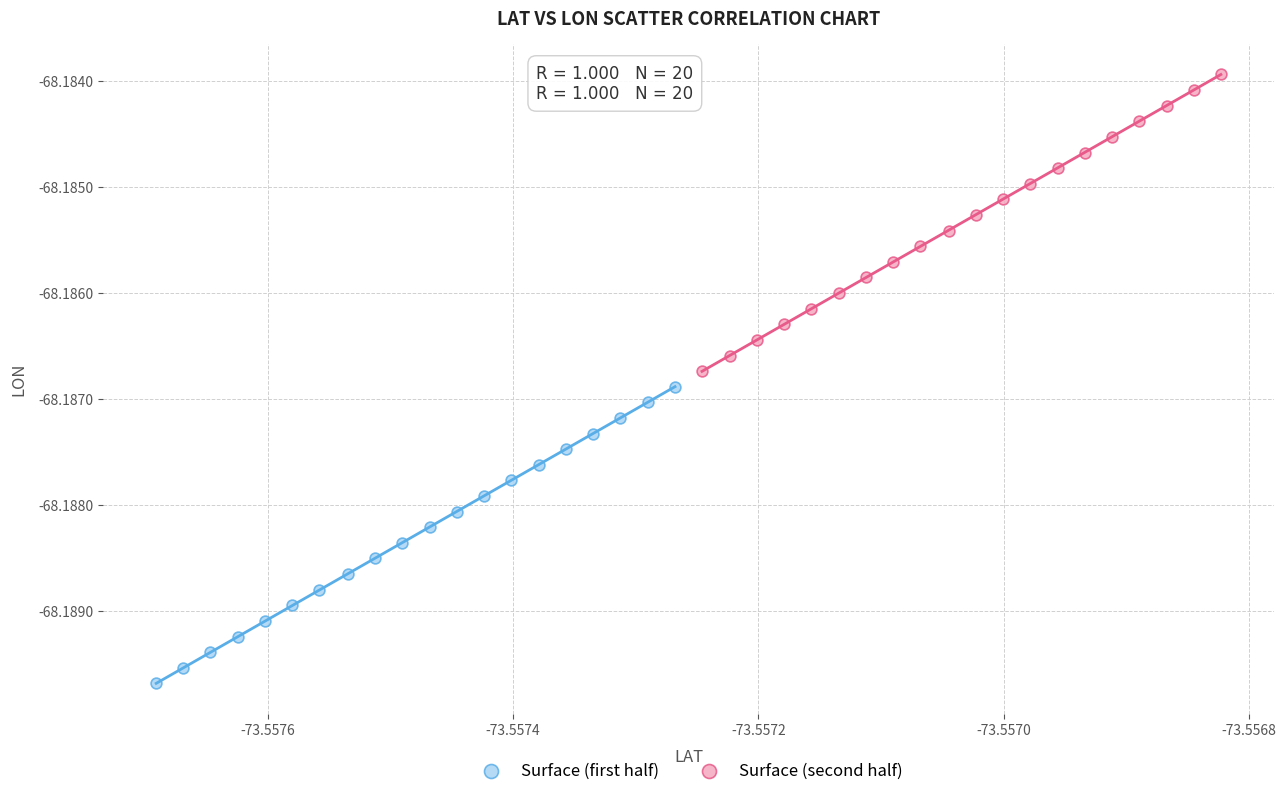

Which series reaches the minimum Y coordinate?

Surface (first half)